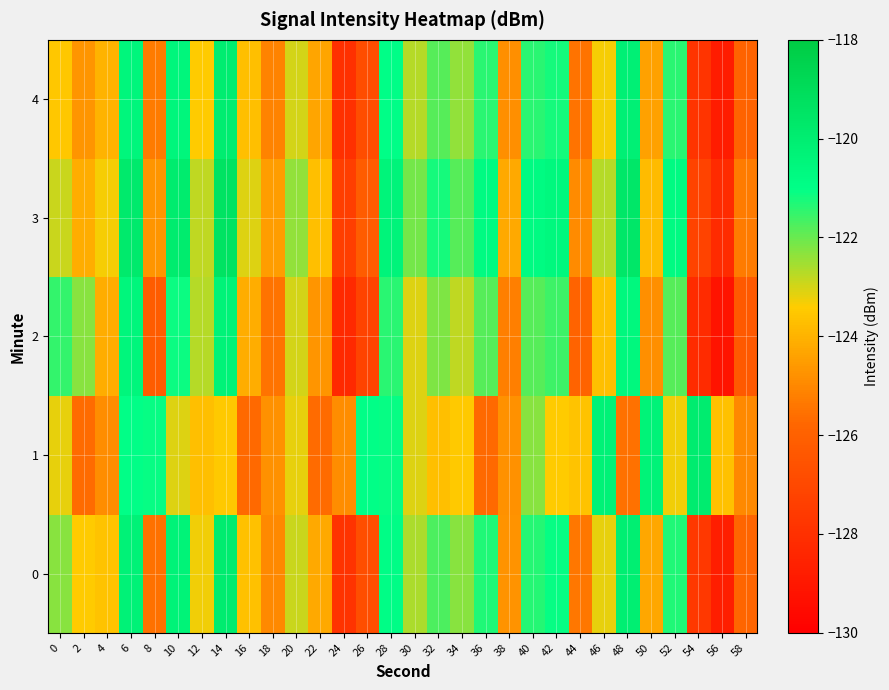

Which series has the largest range (max minus min)?

2